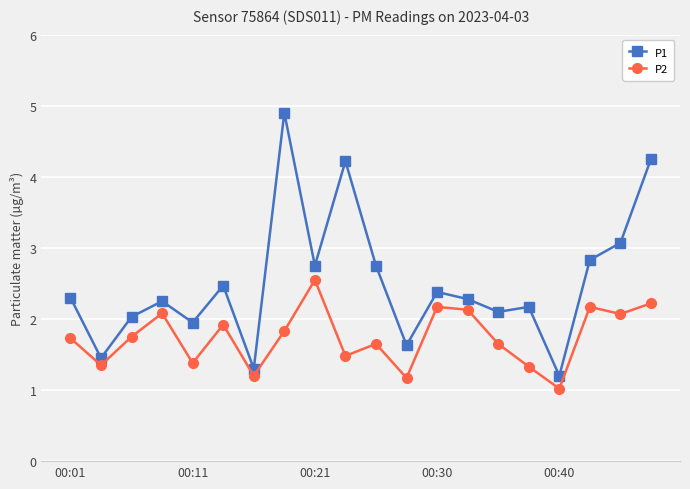

Is this an area chart (filled region under the line)?

No